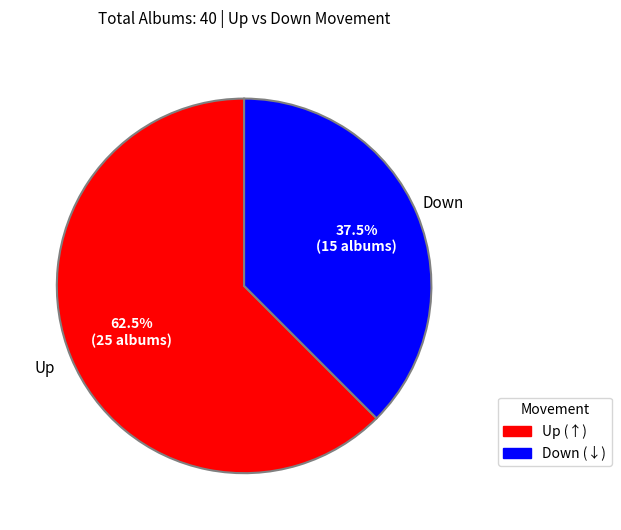

How many segments does this pie chart have?

2